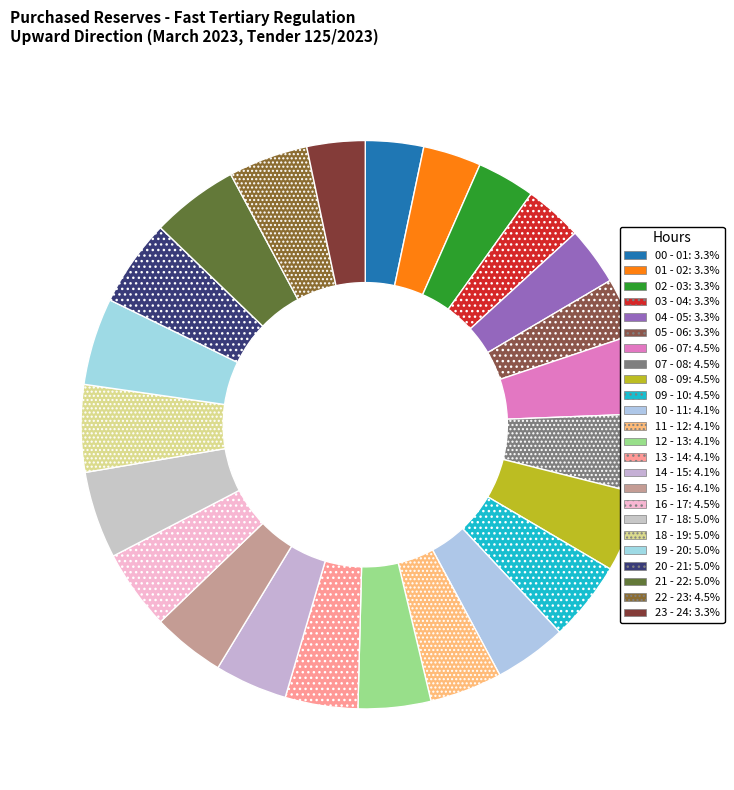

How many segments does this pie chart have?

24